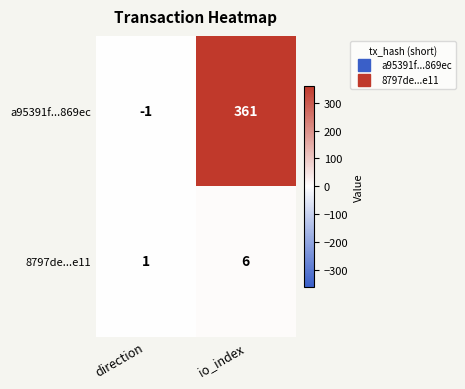

Read the a95391f...869ec value at io_index.

361